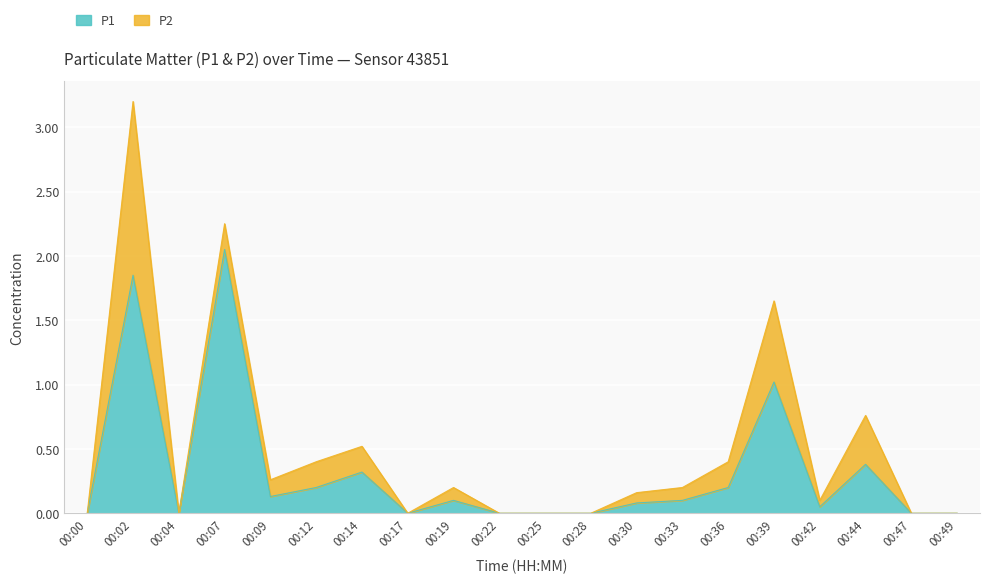

Where is the first local maximum?

00:02